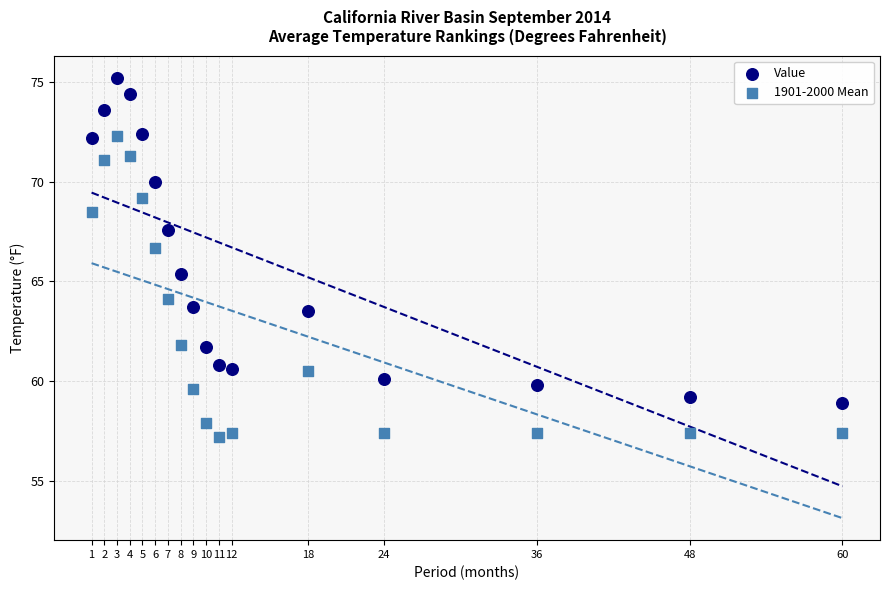

Which series has the widest spread of Y values?

Value